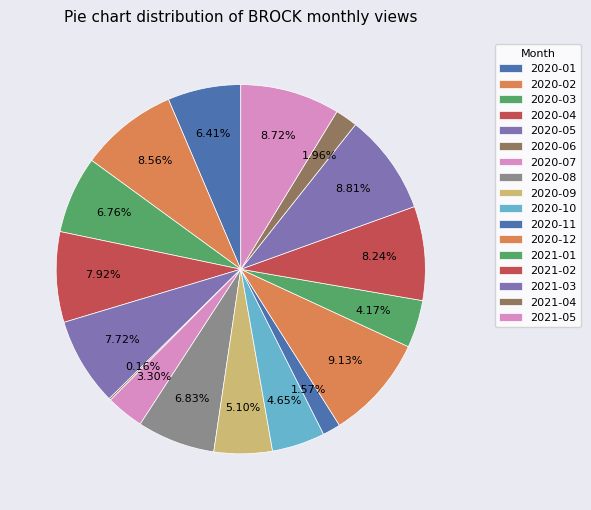

Is there a majority slice in this chart?

No